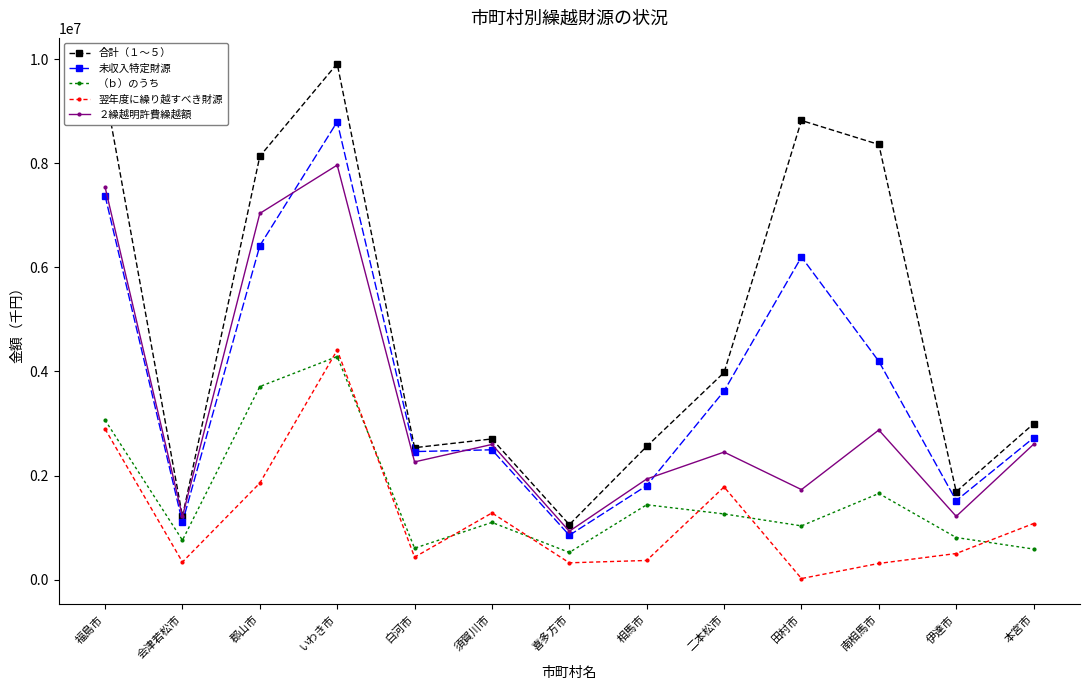

How many interior local peaks does the （ｂ）のうち series have?

4